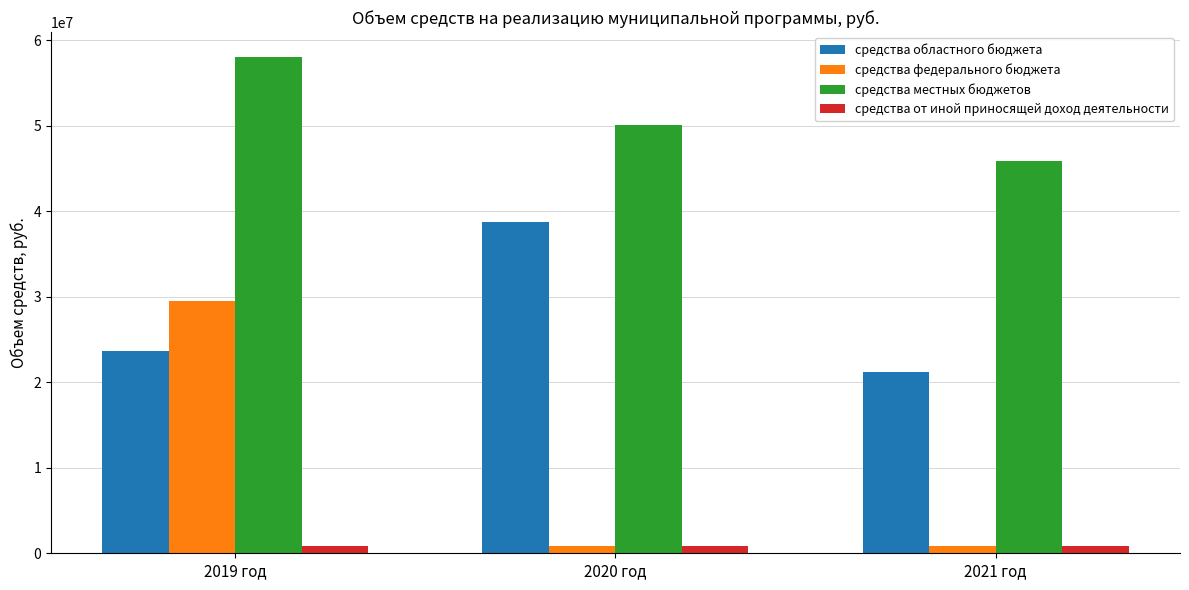

What are all the series names shown in the legend?

средства областного бюджета, средства федерального бюджета, средства местных бюджетов, средства от иной приносящей доход деятельности